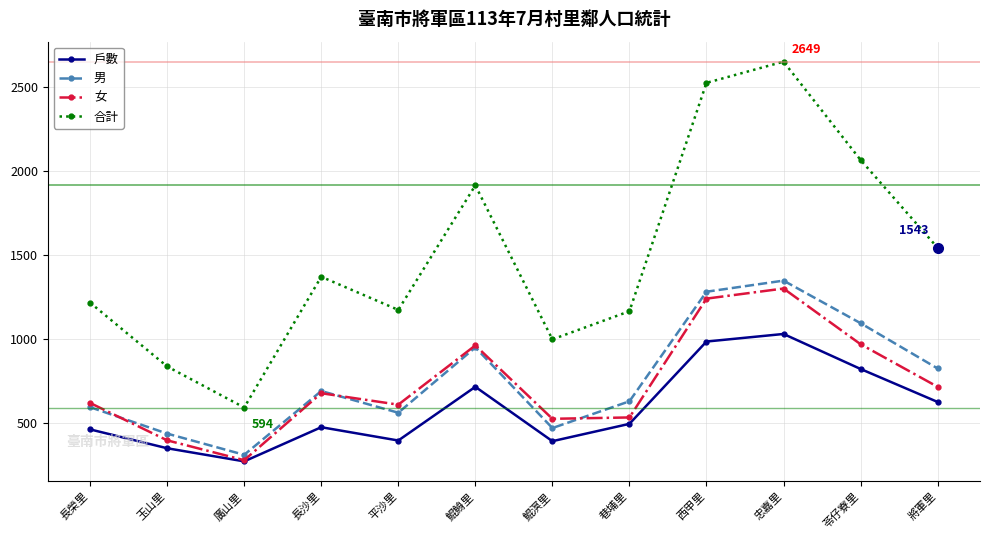

What are all the series names shown in the legend?

戶數, 男, 女, 合計